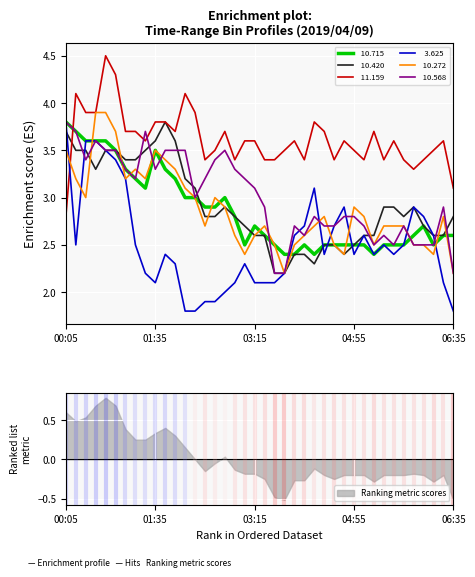

Reading left to right, transcribe all the data shown in this chart.

 10.715: 3.8	3.7	3.6	3.6	3.6	3.5	3.3	3.2	3.1	3.5	3.3	3.2	3.0	3.0	2.9	2.9	3.0	2.8	2.5	2.7	2.6	2.5	2.4	2.4	2.5	2.4	2.5	2.5	2.5	2.5	2.5	2.4	2.5	2.5	2.5	2.6	2.7	2.5	2.6	2.6
 10.420: 3.7	3.5	3.5	3.3	3.5	3.5	3.4	3.4	3.5	3.6	3.8	3.6	3.2	3.1	2.8	2.8	2.9	2.8	2.7	2.6	2.6	2.2	2.2	2.4	2.4	2.3	2.5	2.5	2.4	2.5	2.6	2.6	2.9	2.9	2.8	2.9	2.7	2.6	2.6	2.8
 11.159: 2.8	4.1	3.9	3.9	4.5	4.3	3.7	3.7	3.6	3.8	3.8	3.7	4.1	3.9	3.4	3.5	3.7	3.4	3.6	3.6	3.4	3.4	3.5	3.6	3.4	3.8	3.7	3.4	3.6	3.5	3.4	3.7	3.4	3.6	3.4	3.3	3.4	3.5	3.6	3.1
  3.625: 3.8	2.5	3.6	3.6	3.5	3.4	3.2	2.5	2.2	2.1	2.4	2.3	1.8	1.8	1.9	1.9	2.0	2.1	2.3	2.1	2.1	2.1	2.2	2.6	2.7	3.1	2.4	2.7	2.9	2.4	2.6	2.4	2.5	2.4	2.5	2.9	2.8	2.6	2.1	1.8
 10.272: 3.5	3.2	3.0	3.9	3.9	3.7	3.2	3.3	3.2	3.5	3.4	3.3	3.1	3.0	2.7	3.0	2.9	2.6	2.4	2.6	2.7	2.5	2.2	2.5	2.6	2.7	2.8	2.5	2.4	2.9	2.8	2.5	2.7	2.7	2.7	2.5	2.5	2.4	2.8	2.2
 10.568: 3.8	3.7	3.4	3.6	3.5	3.5	3.3	3.2	3.7	3.3	3.5	3.5	3.5	3.0	3.2	3.4	3.5	3.3	3.2	3.1	2.9	2.2	2.2	2.7	2.6	2.8	2.7	2.7	2.8	2.8	2.7	2.5	2.6	2.5	2.7	2.5	2.5	2.5	2.9	2.2